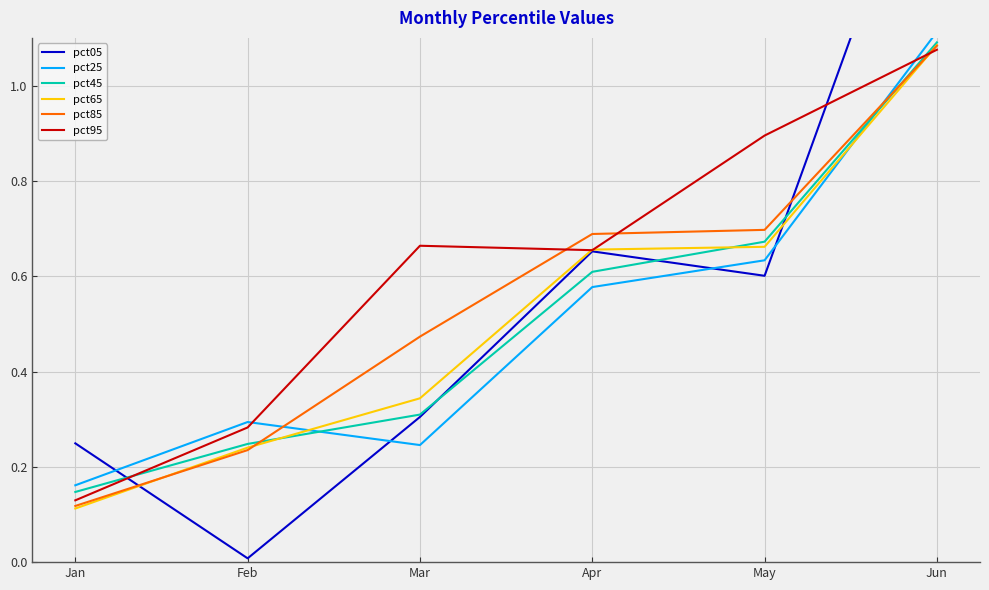

What is the sum of the pct65 values at Apr and May?

1.3